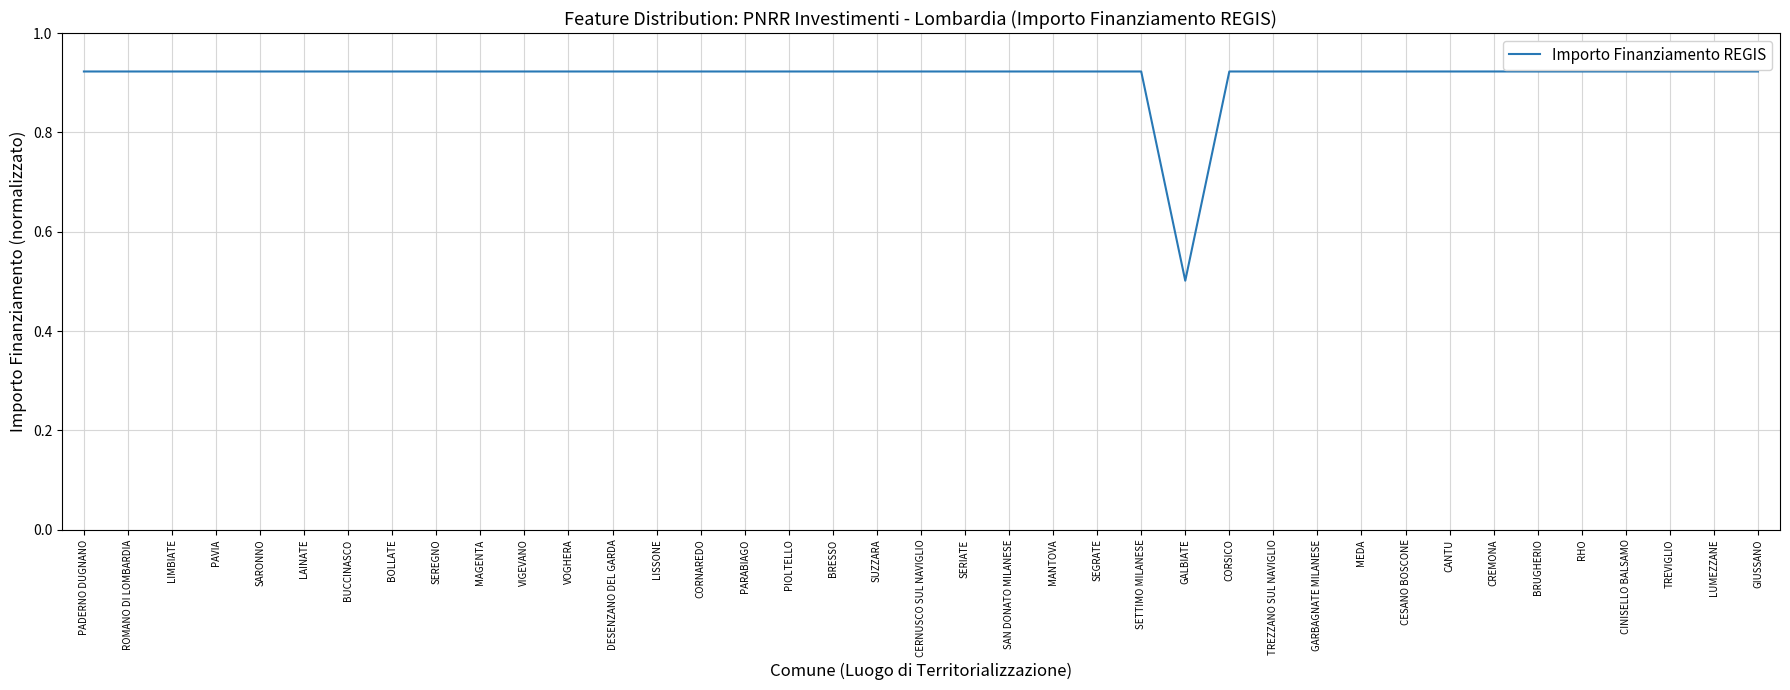

What is the minimum value shown in the chart?

0.5